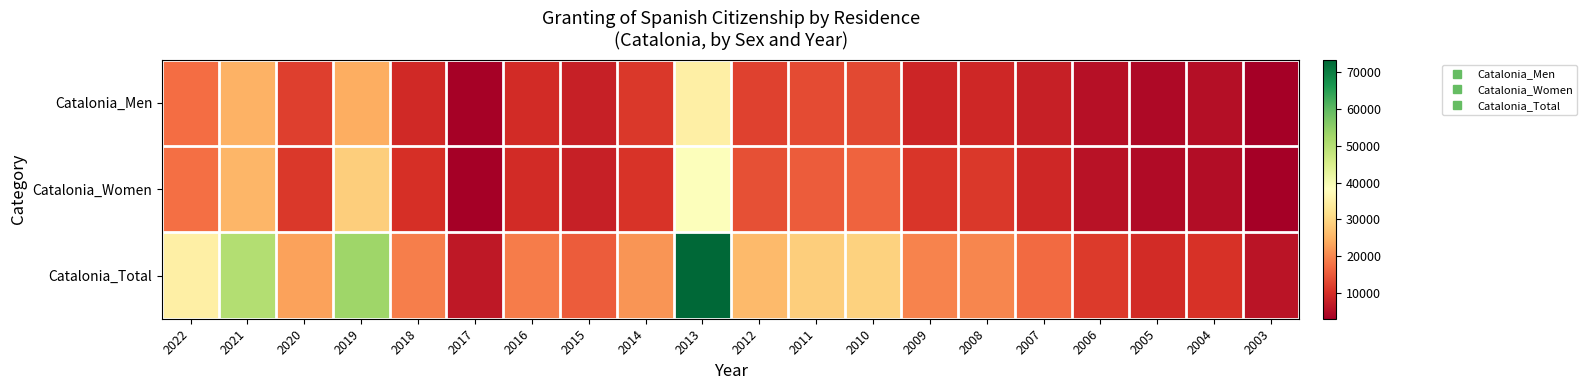

What is the difference between the highest and lowest values at 2014?

11038